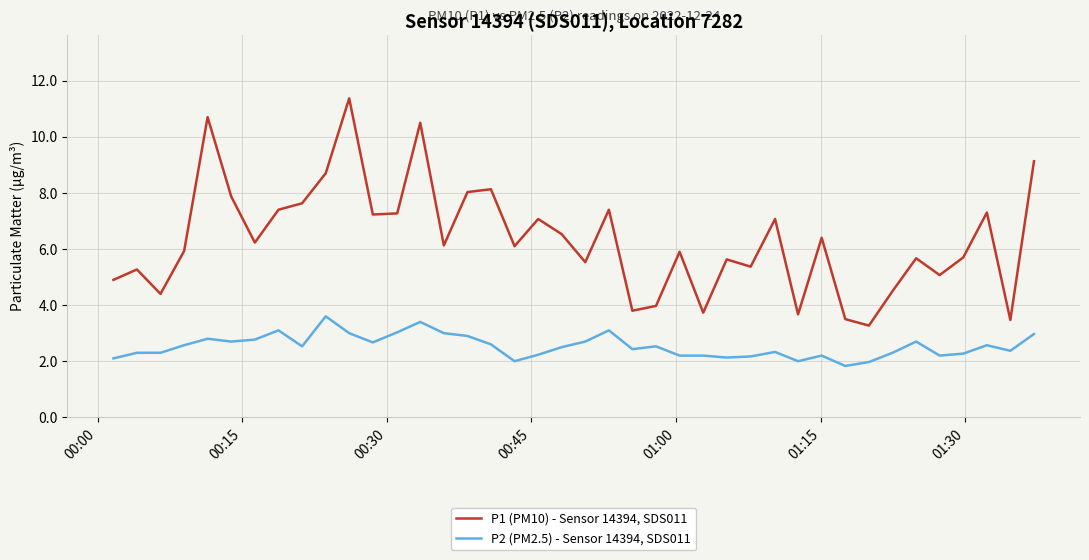

What is the maximum value for P2 (PM2.5) - Sensor 14394, SDS011?

3.6